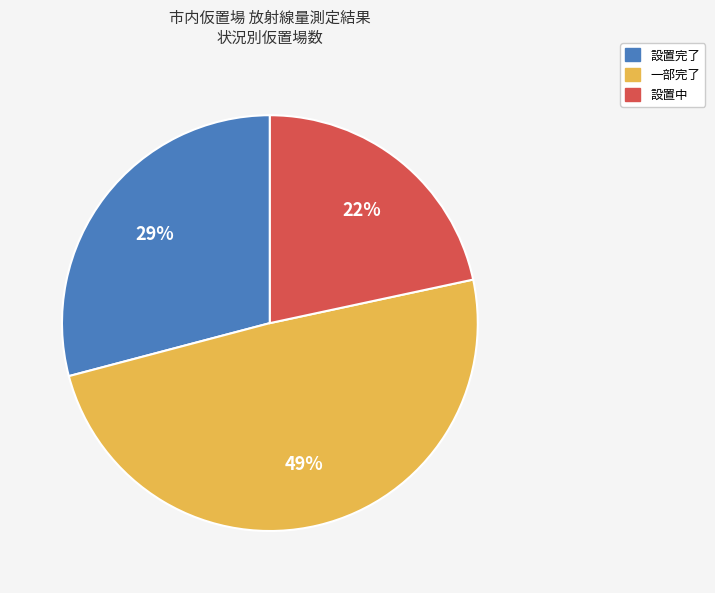

How many segments does this pie chart have?

3